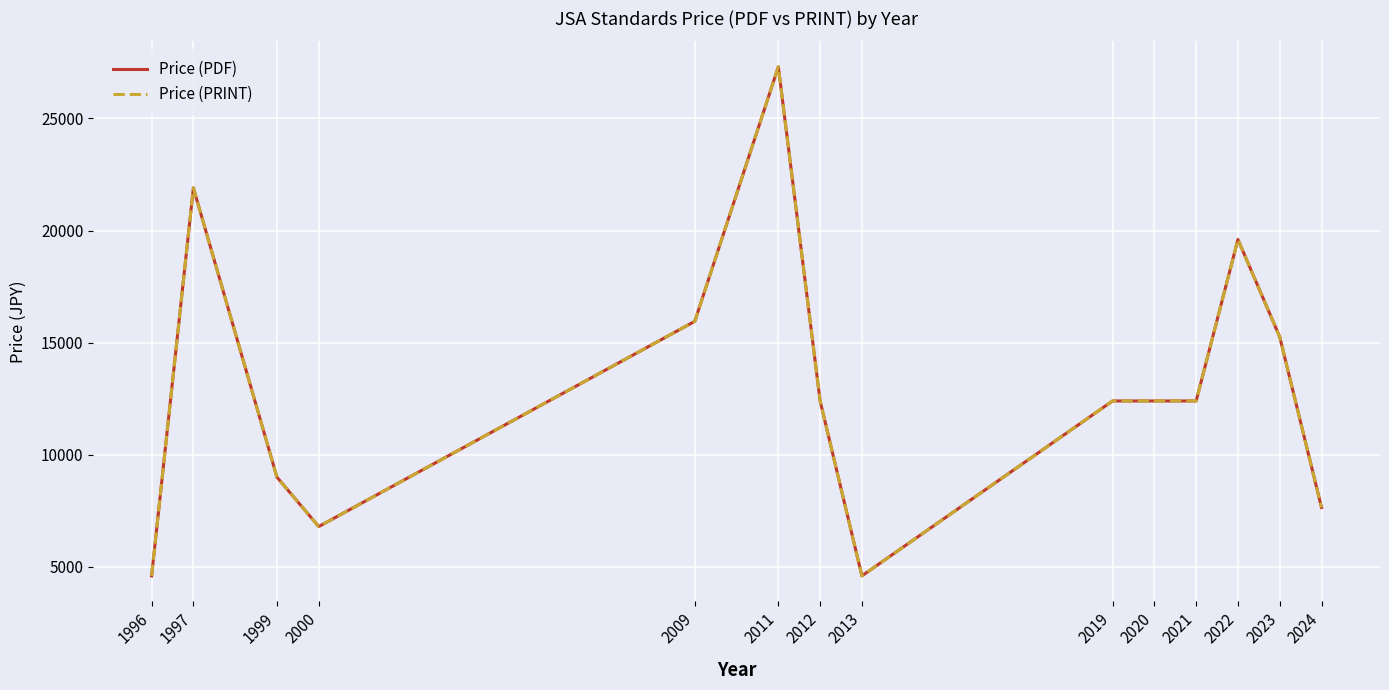

Does the chart have visible grid lines?

Yes